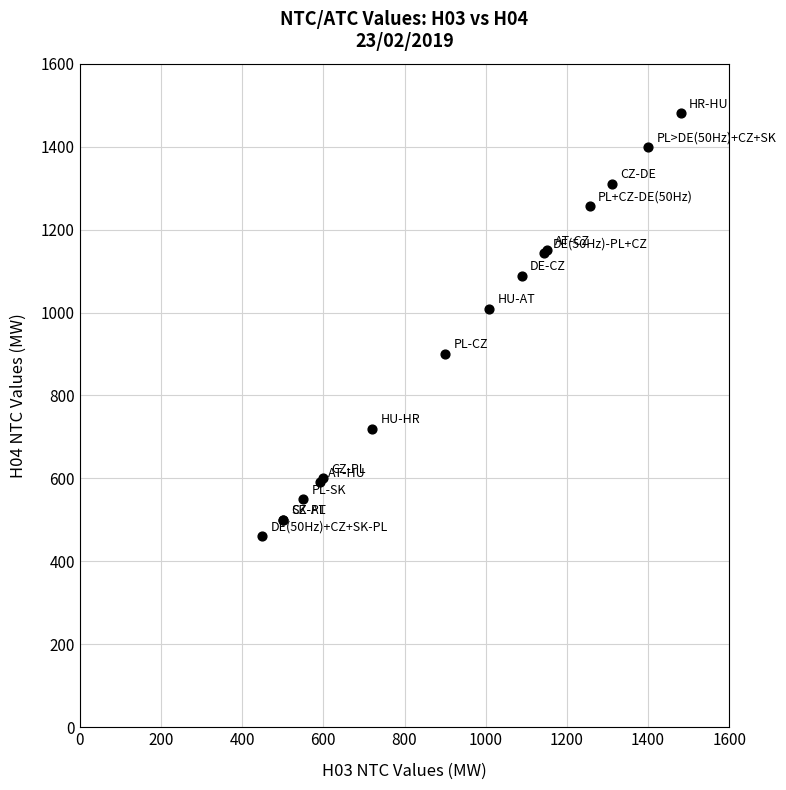

What Y value in the scatter plot is closest to 970?

1009